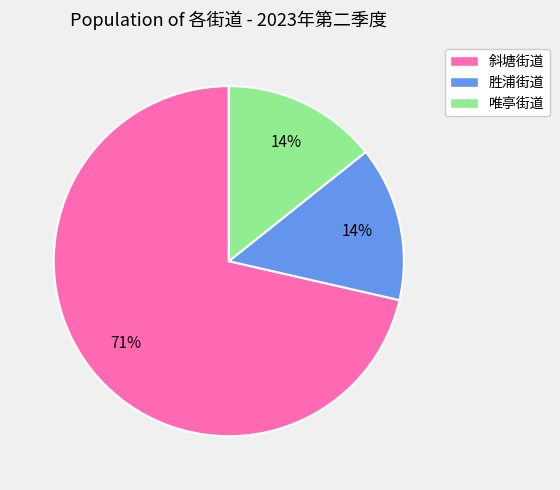

What is the largest slice in the pie chart?

斜塘街道